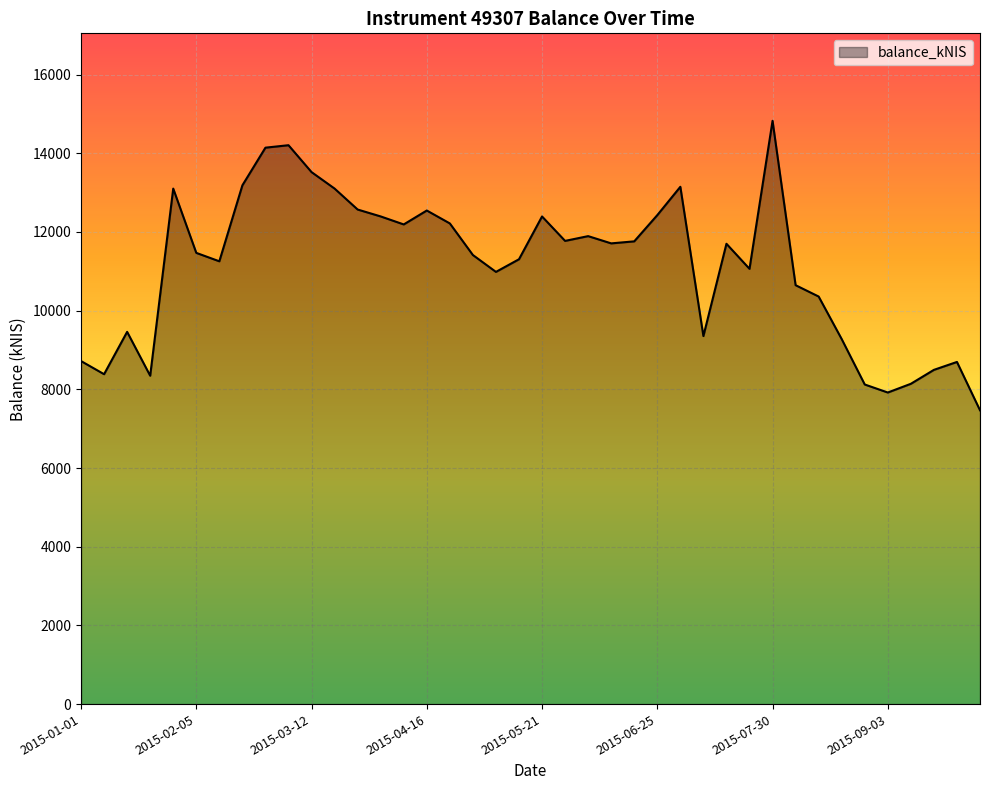

How many distinct data groups are displayed?

1